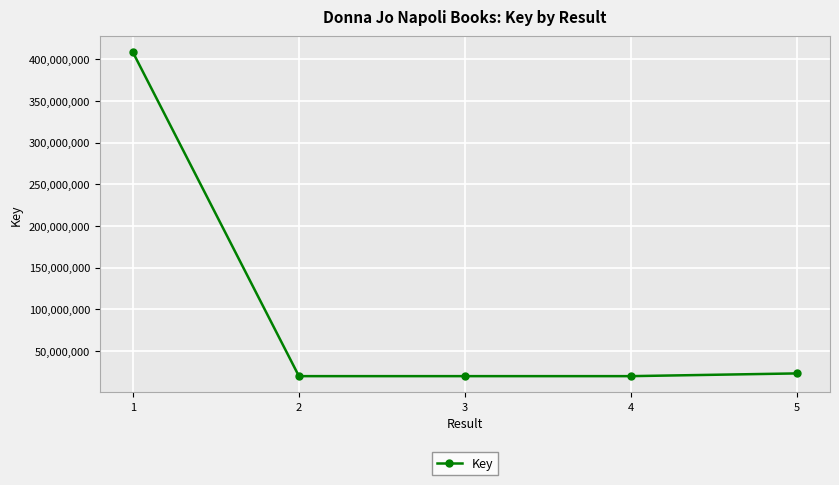

The value at 4 is 19928040. True or false?

True